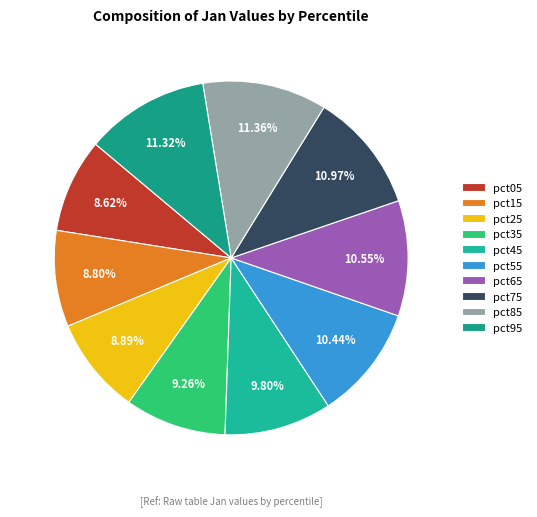

What percentage is the pct45 slice, to the nearest percent?

10%